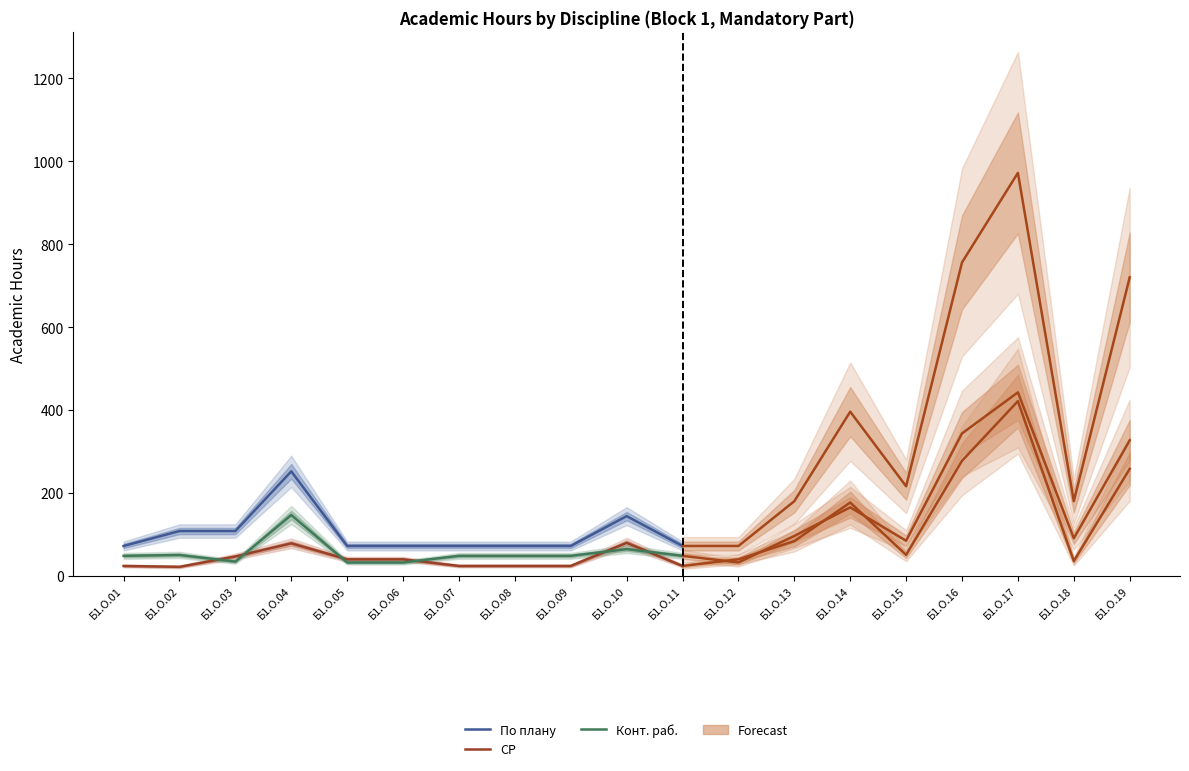

What is the average value of the По плану series?

101.5